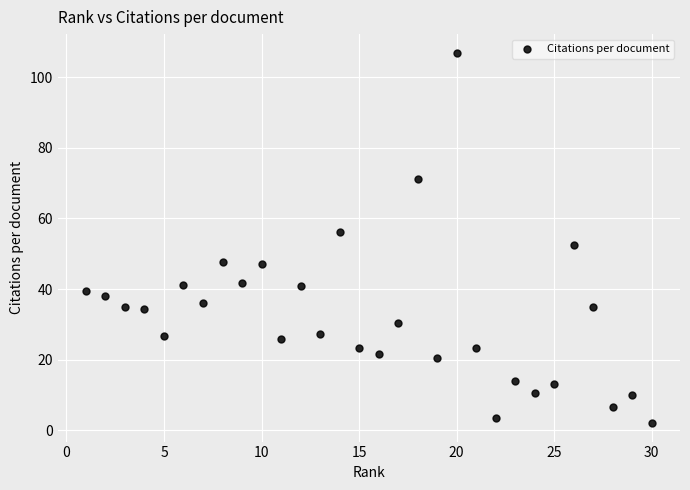

What is the range of X values (max minus min)?

29.0